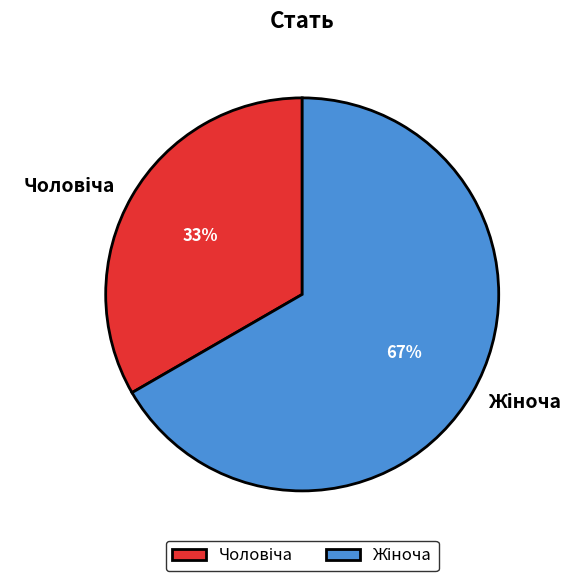

To the nearest percent, what is the average slice percentage?

50%